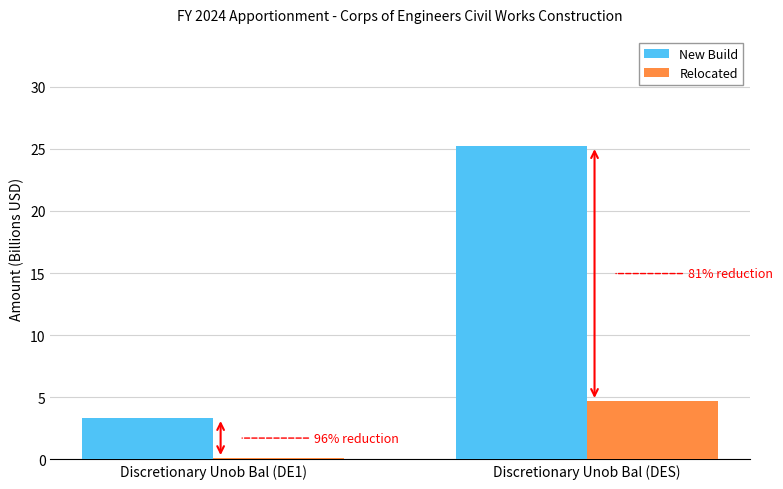

Which series has the largest total across all categories?

New Build